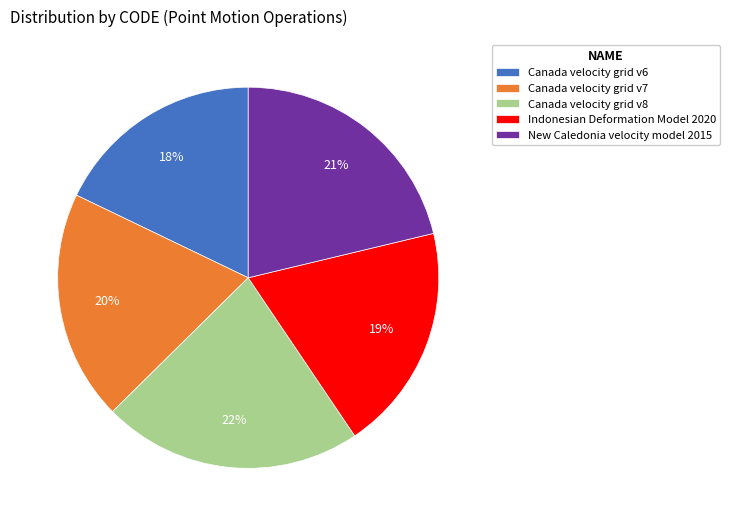

How many segments does this pie chart have?

5